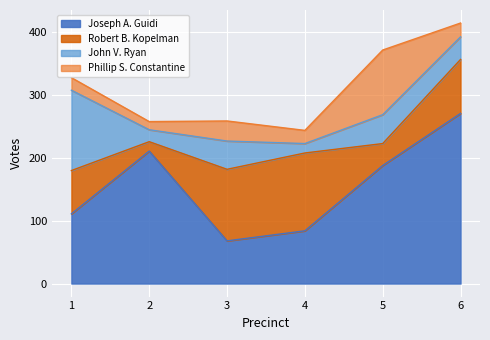

Which series has the largest range (max minus min)?

Joseph A. Guidi